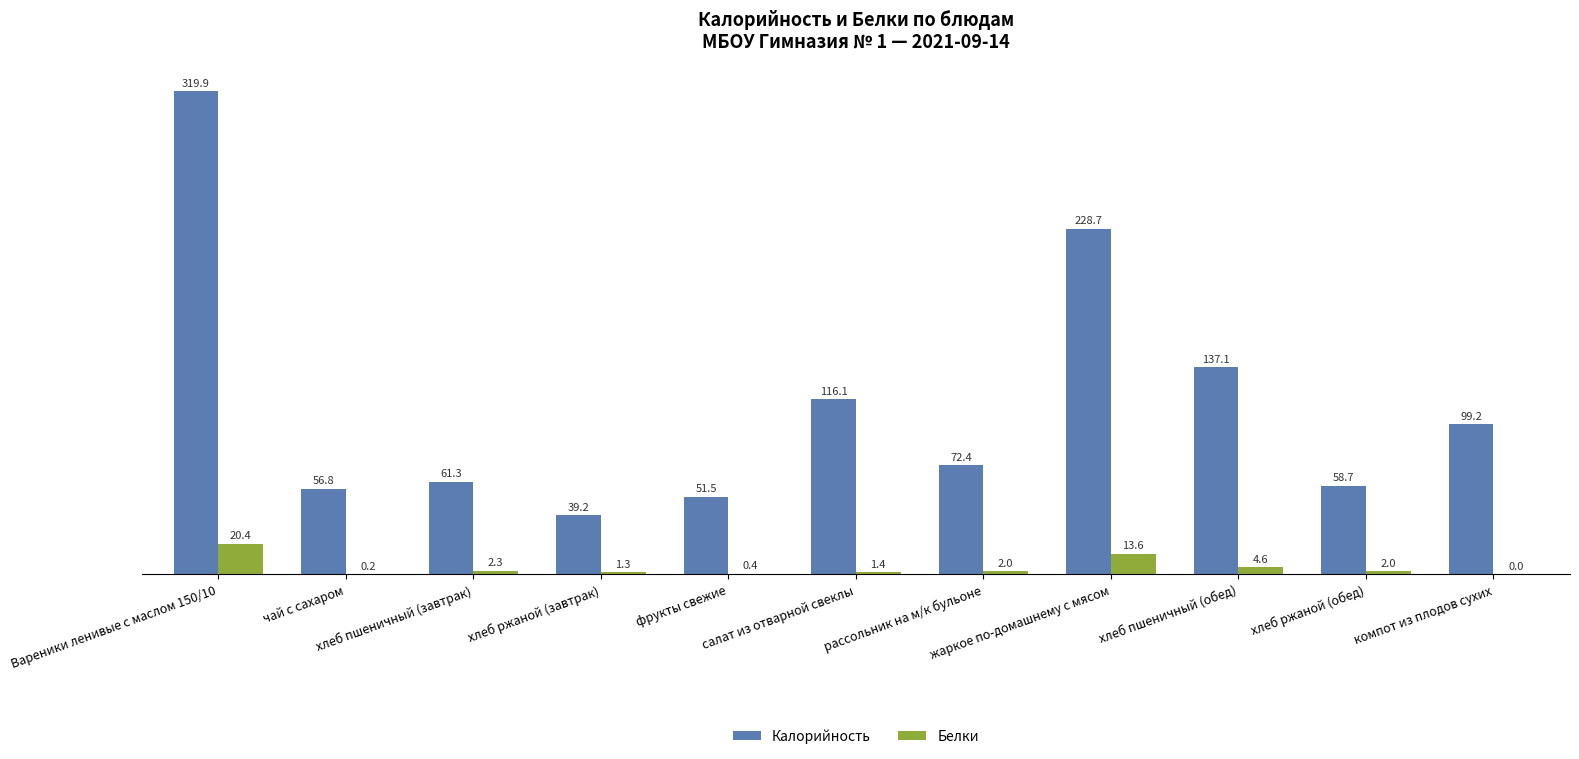

What is the highest value of the Калорийность series?

319.9